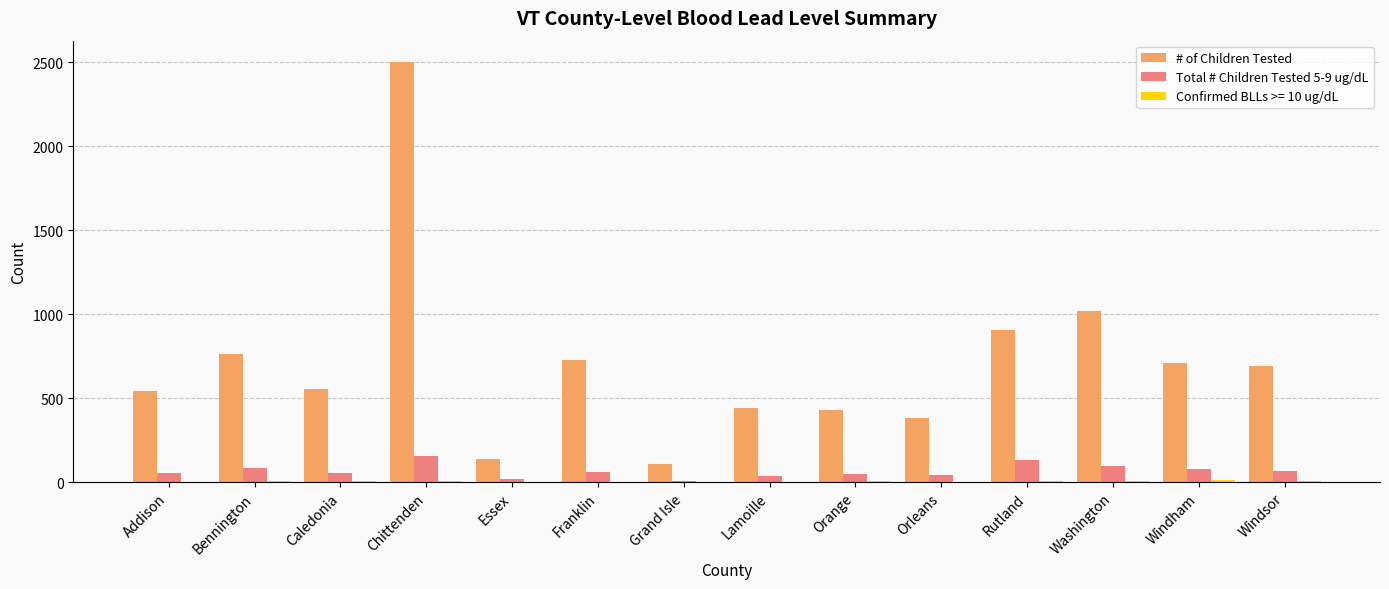

True or false: # of Children Tested has a value of 766 at Caledonia.

False